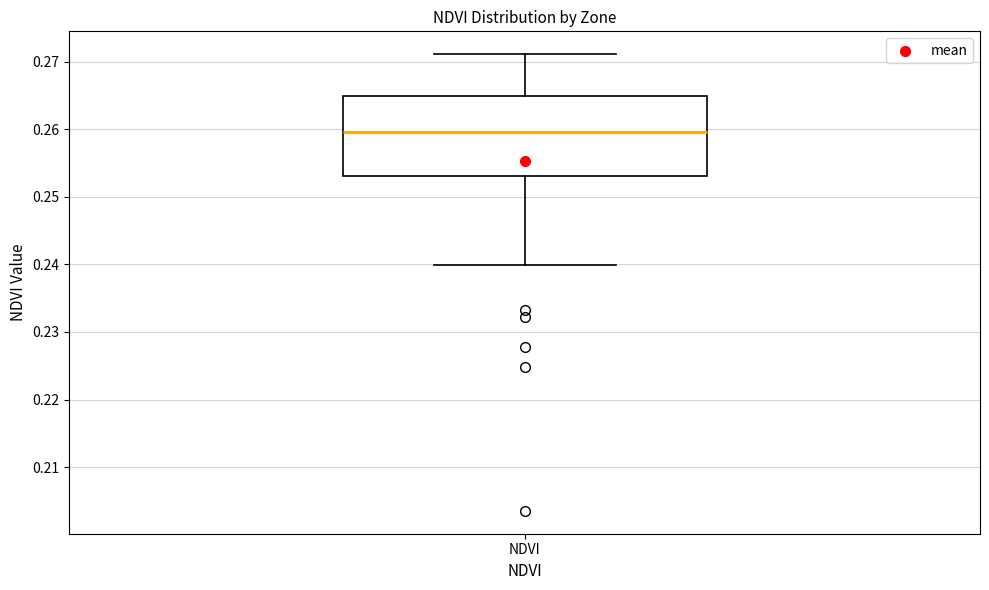

Transcribe this box plot: give where the median line is, the range the box spans, and where the two whiskers end, as read against the y-axis. The values are not printed on the chart, so give them approximately, as read against the axis.

median 0.260, box 0.253 to 0.265, whiskers 0.240 to 0.271